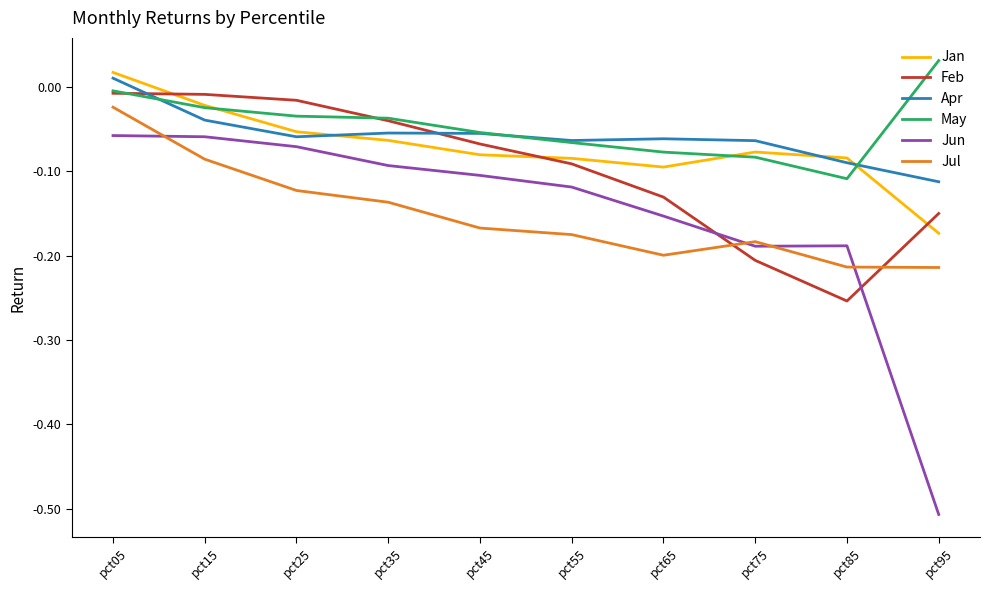

Is the value of Jul at pct85 greater than the value of Jun at pct85?

No